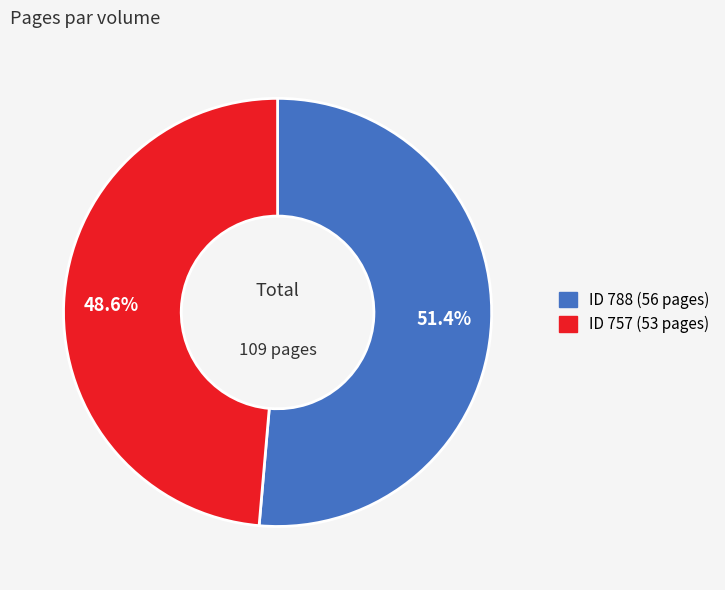

Is there any slice that represents more than half of the pie?

Yes